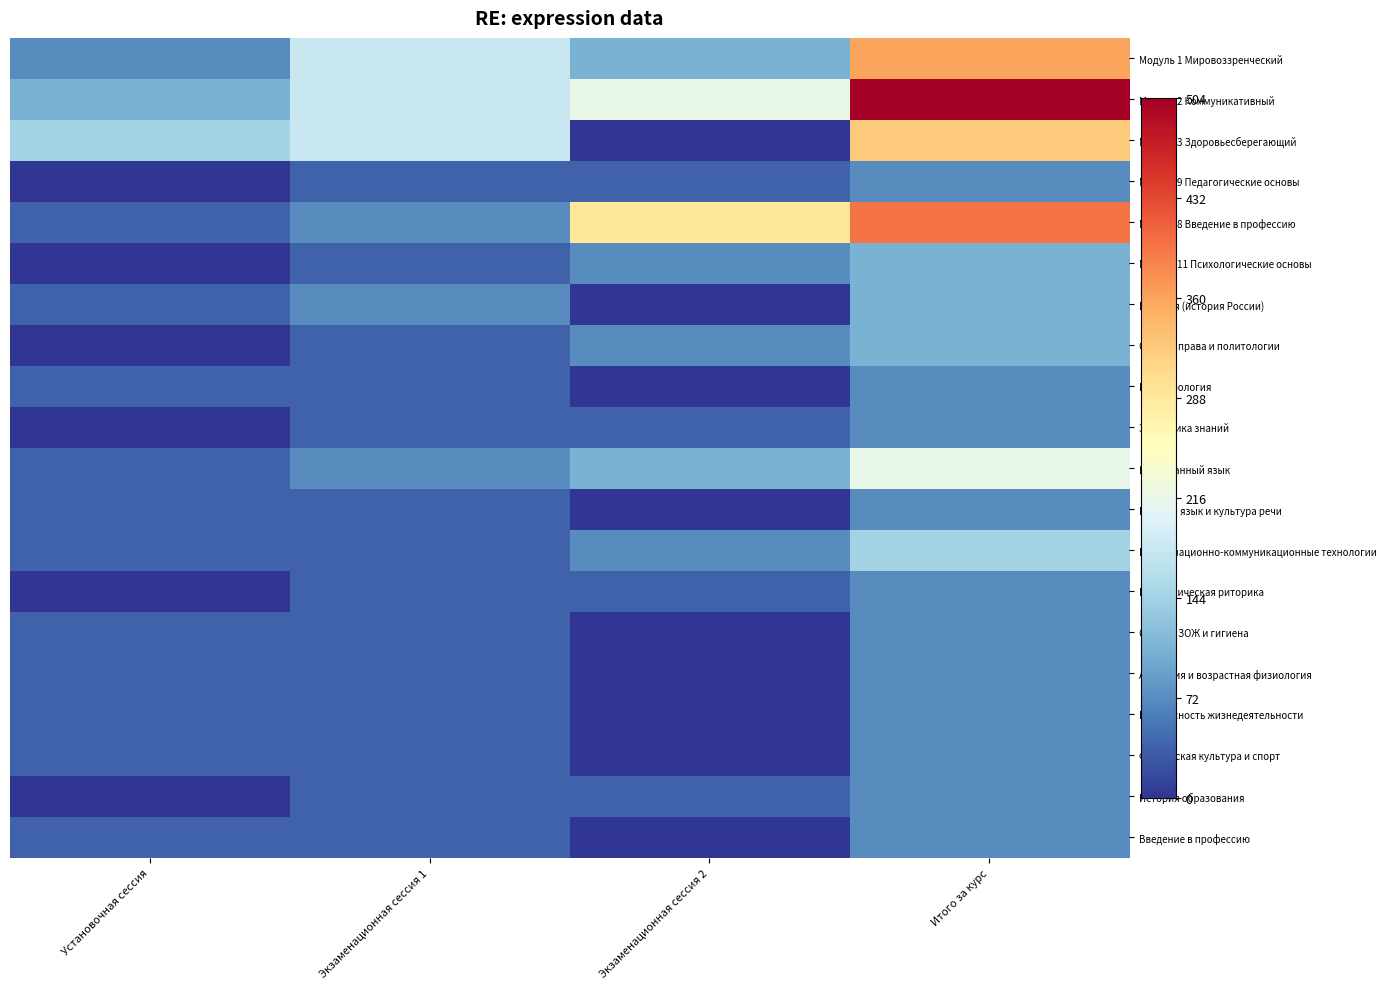

What is the total value across all series at Экзаменационная сессия 2?

1080